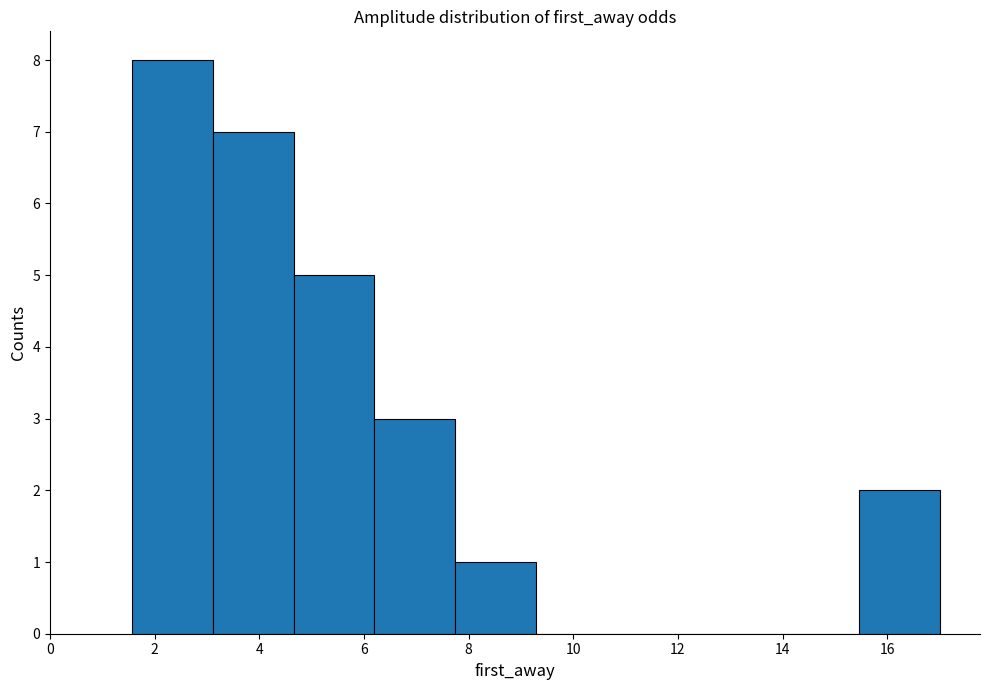

Reading left to right, list every bar in this chart as the range it spans on the x-axis followed by its height. Neither the bar edges nor the heights are printed on the chart, so give them approximately, as read against the axes.

1.6 to 3.2: 8
3.2 to 4.6: 7
4.6 to 6.2: 5
6.2 to 7.8: 3
7.8 to 9.2: 1
9.2 to 10.8: 0
10.8 to 12.4: 0
12.4 to 14.0: 0
14.0 to 15.4: 0
15.4 to 17.0: 2